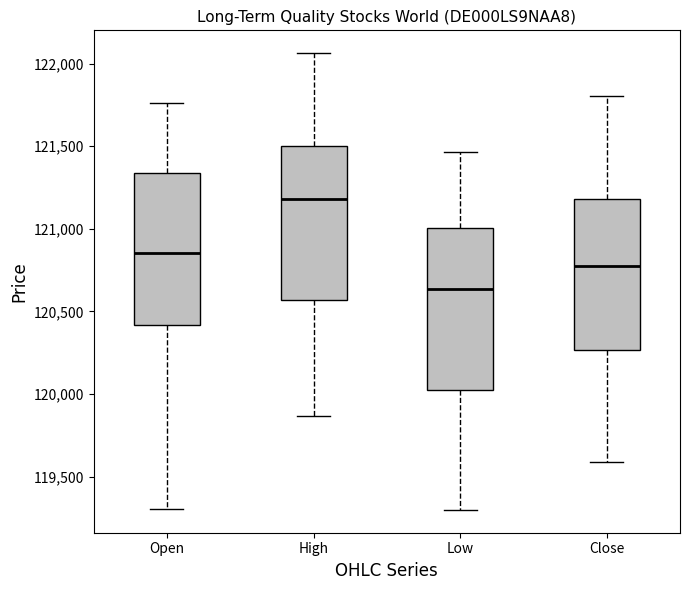

Comparing the boxes themselves (not the whiskers), which one is the tallest?

Low